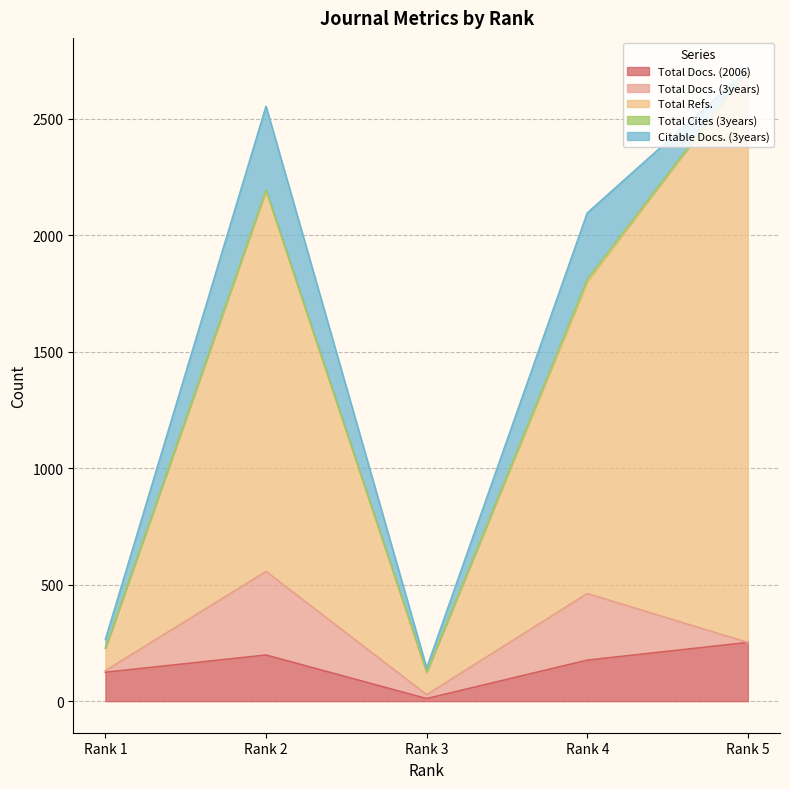

Count the number of data series in this chart.

5